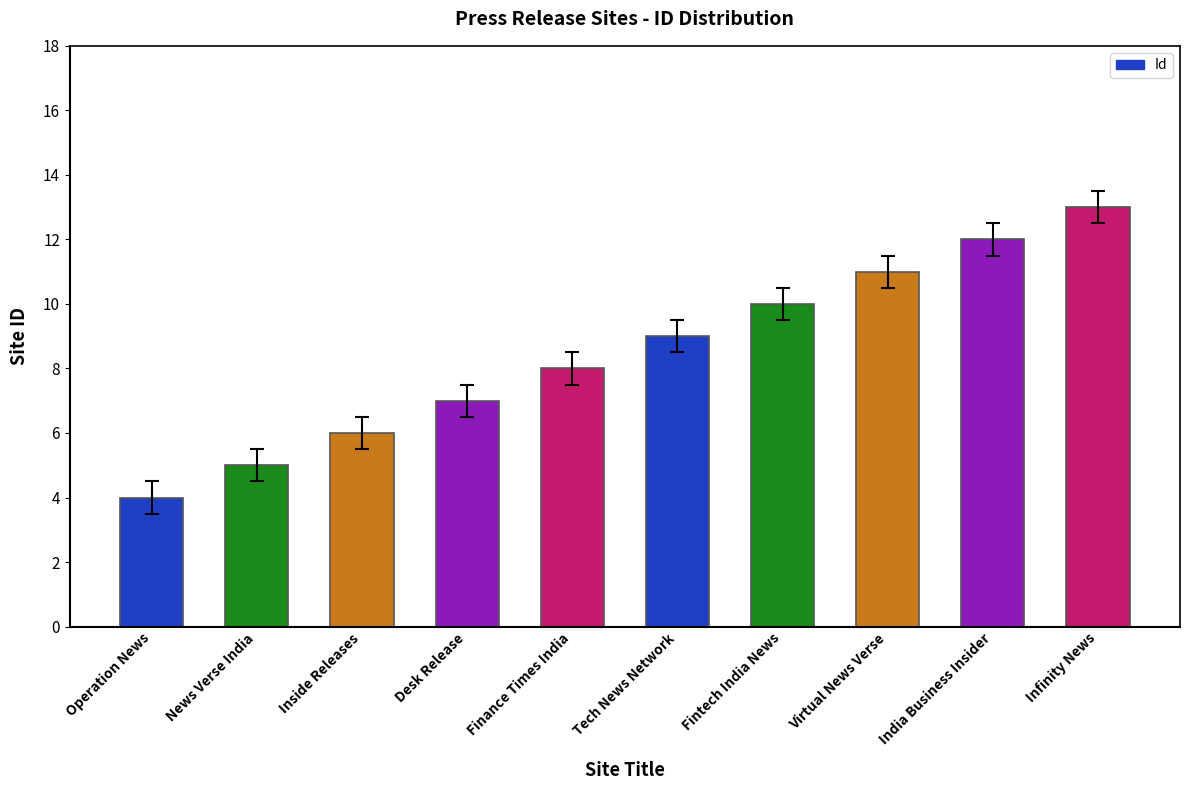

Reading left to right, extract all data points from this chart.

4	5	6	7	8	9	10	11	12	13